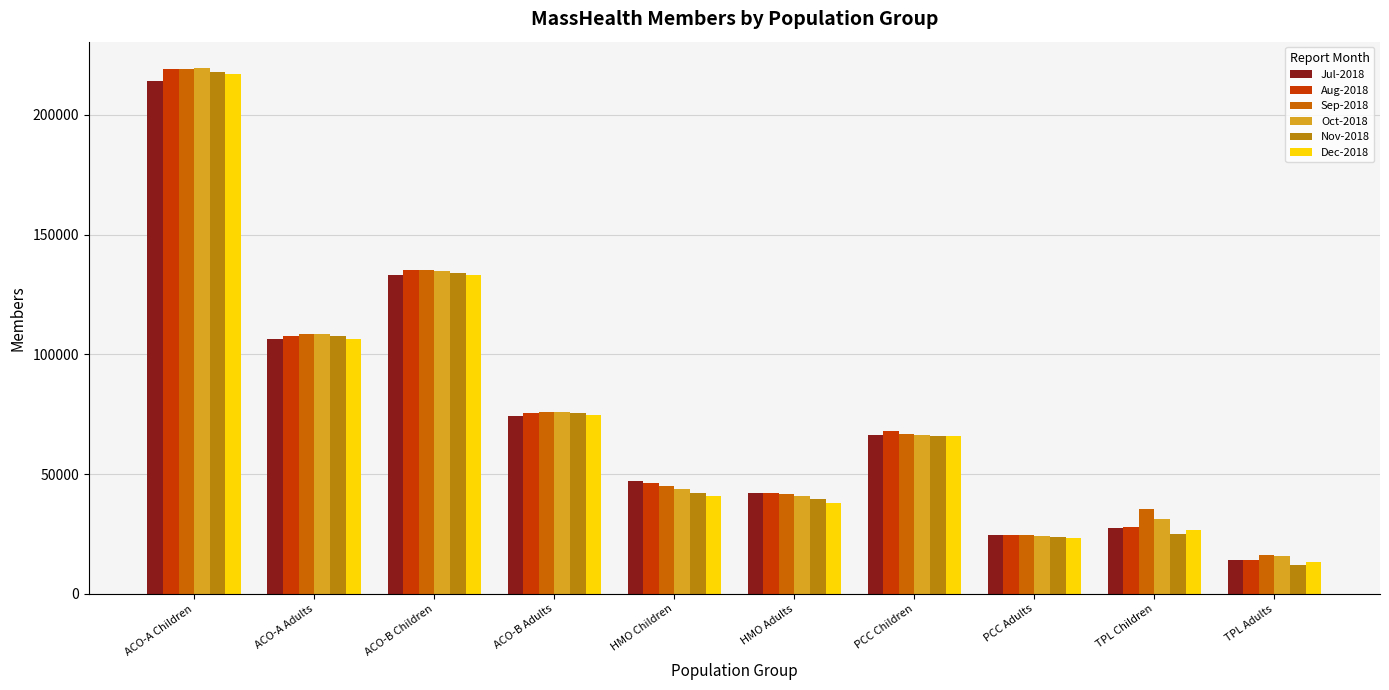

What is the value of the Jul-2018 bar at the 5th from the left?

47044